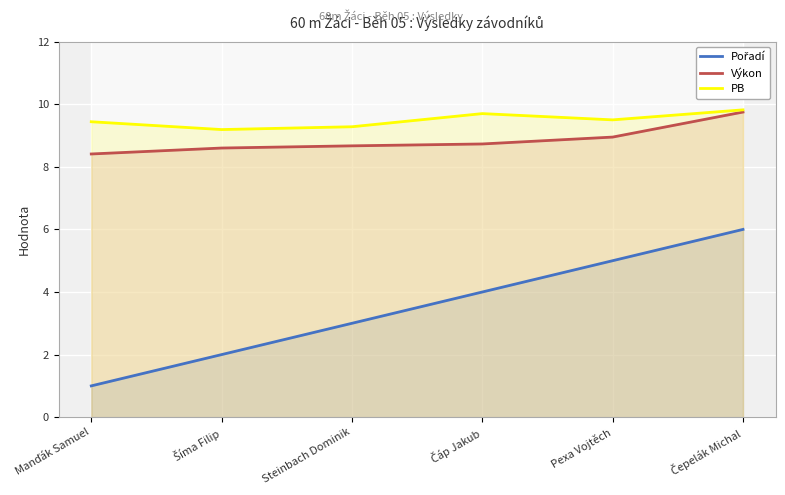

How many lines are shown in the chart?

3